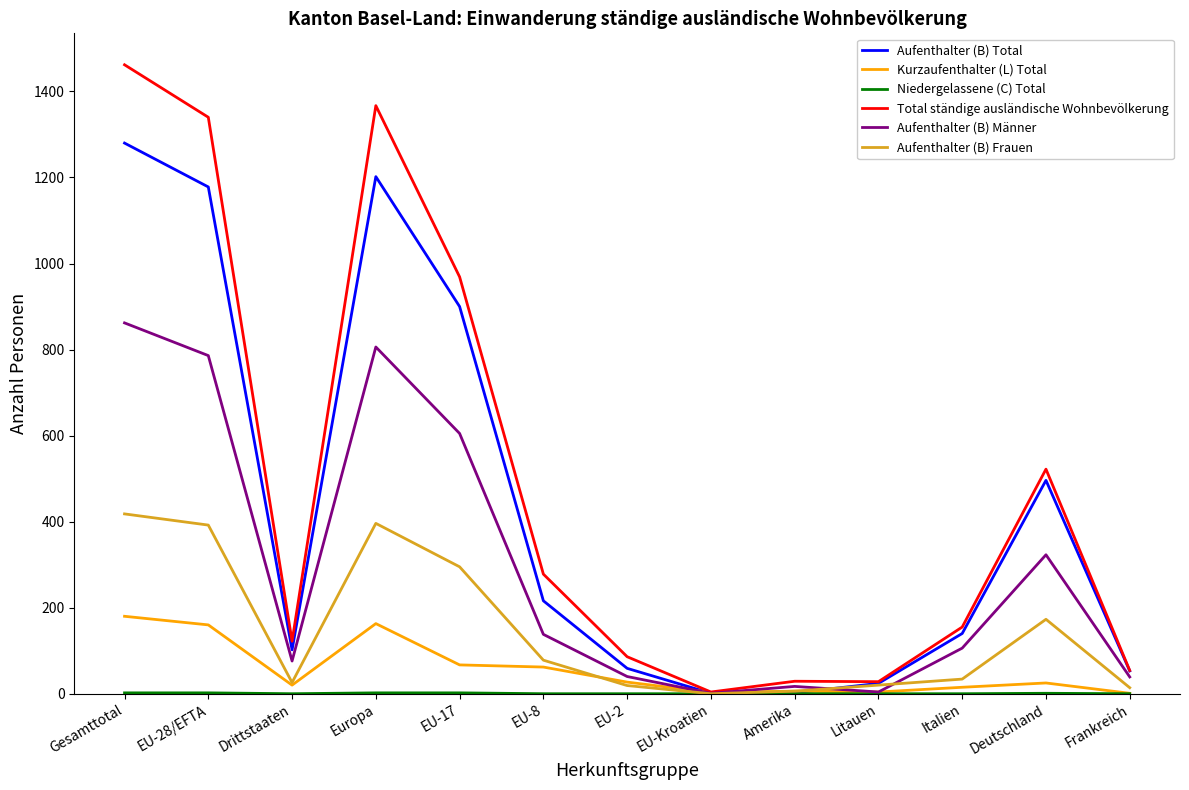

What is the difference between the maximum and minimum values in the Total ständige ausländische Wohnbevölkerung series?

1458